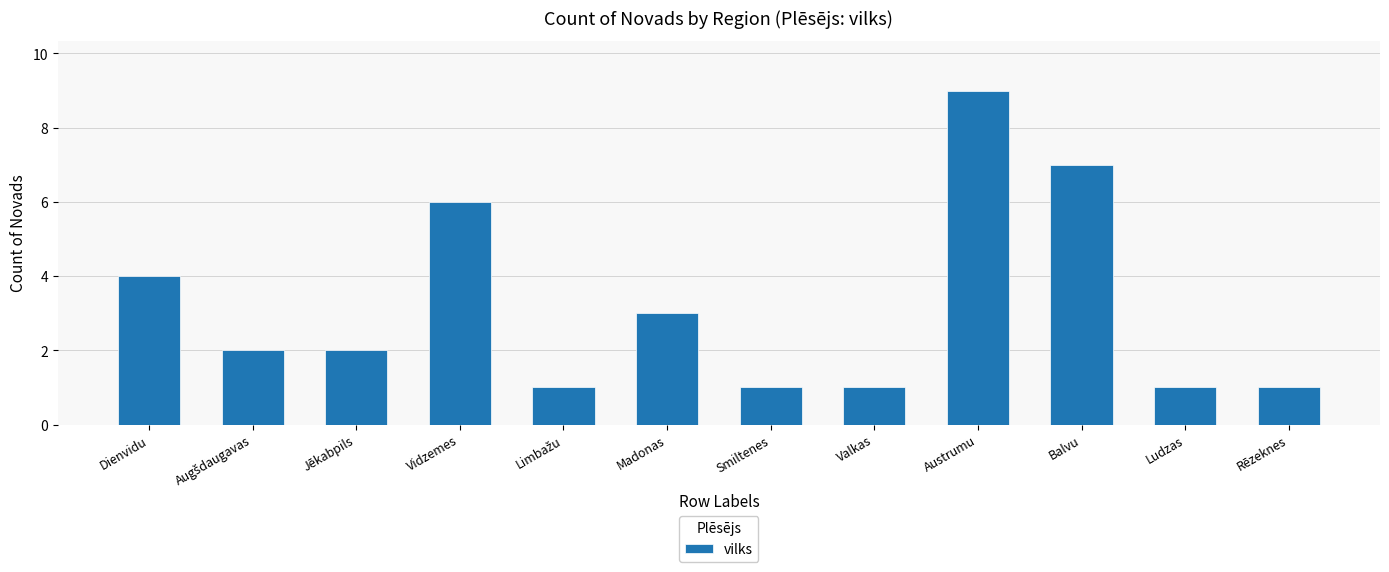

What is the label of the 7th bar from the right?

Madonas